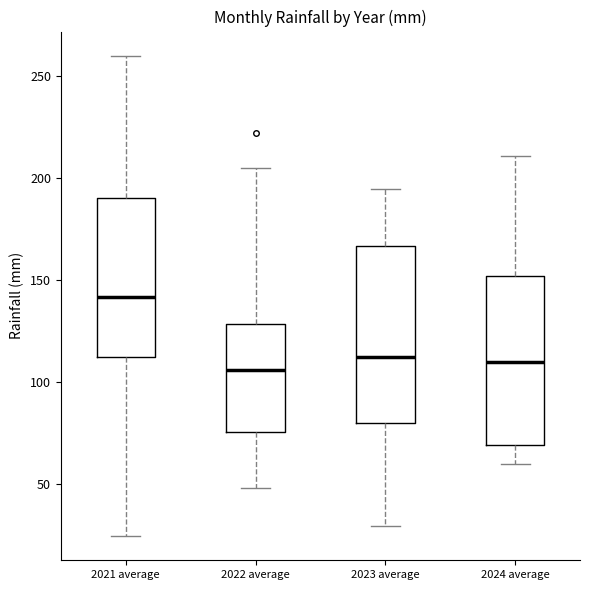

Which box has the highest median line?

2021 average